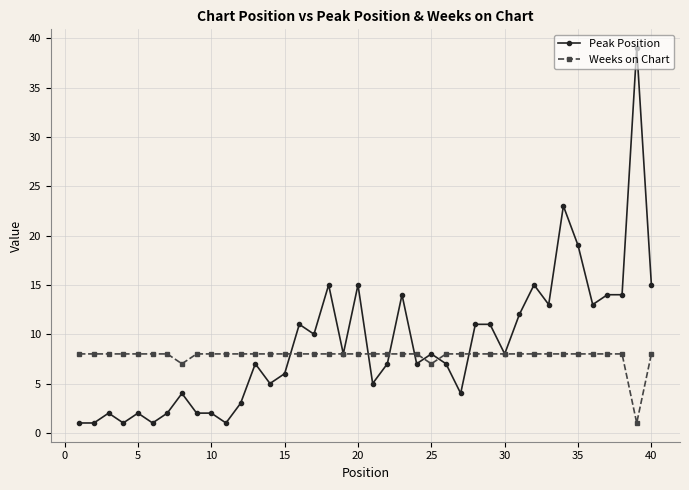

Which series has the widest spread of values?

Peak Position